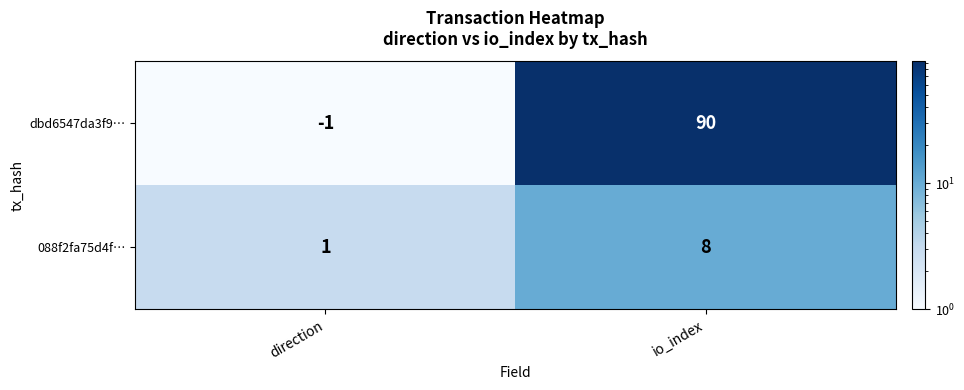

Which series changed the most between direction and io_index?

dbd6547da3f9…